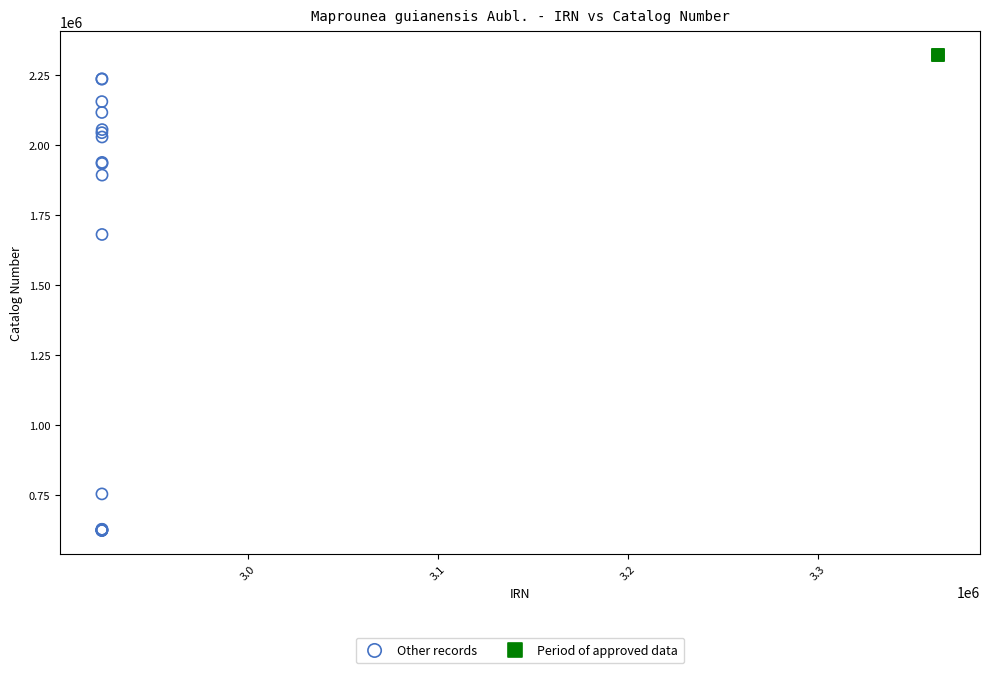

Which series reaches the minimum Y coordinate?

Other records